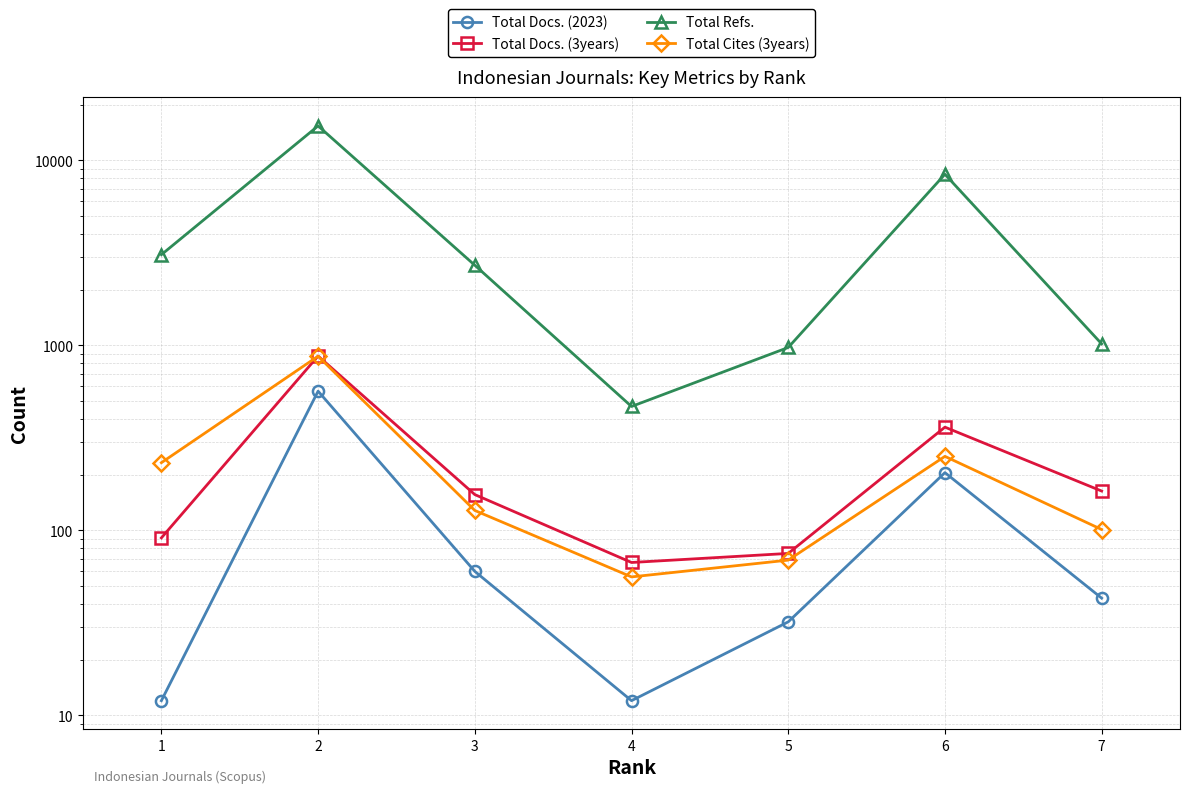

What is the total value across all series at 7?

1325